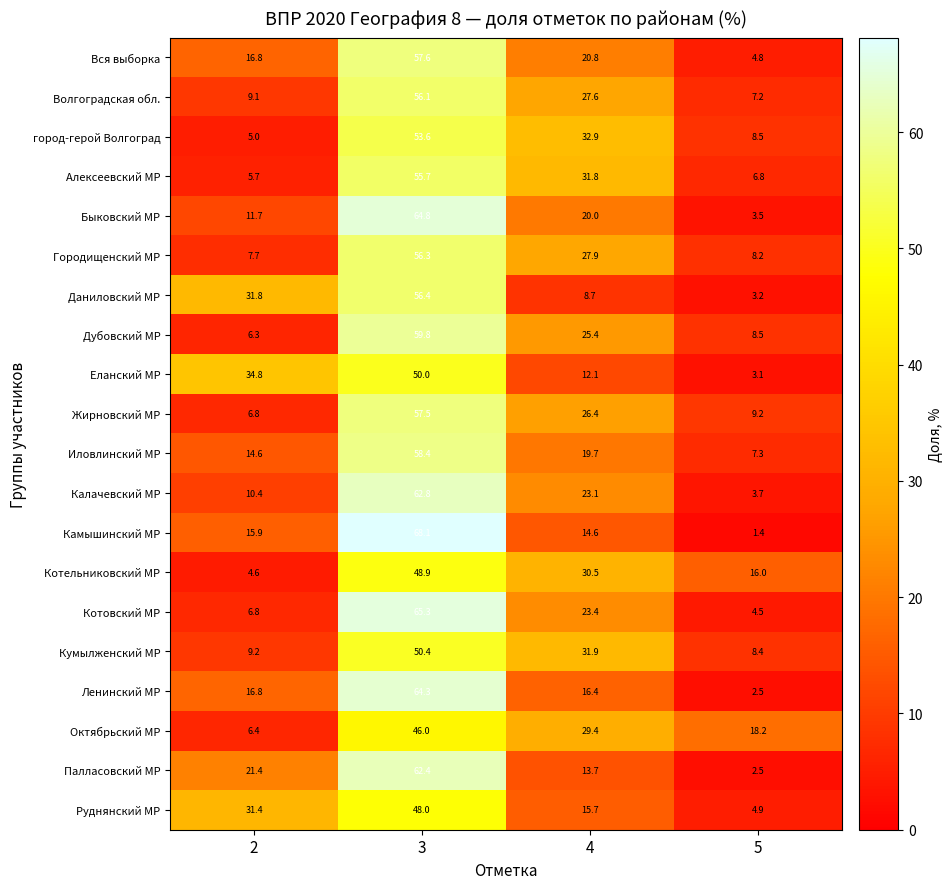

Which label corresponds to the smallest value in the chart?

5